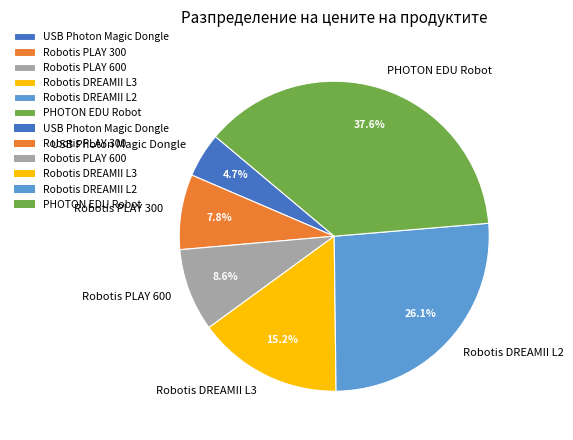

To the nearest percent, what portion does PHOTON EDU Robot represent?

38%